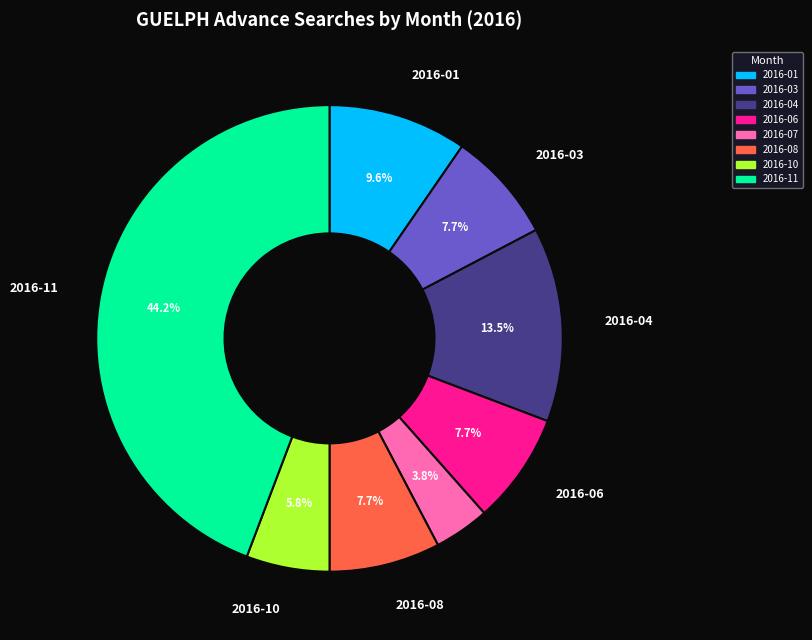

How many slices are in this pie chart?

8